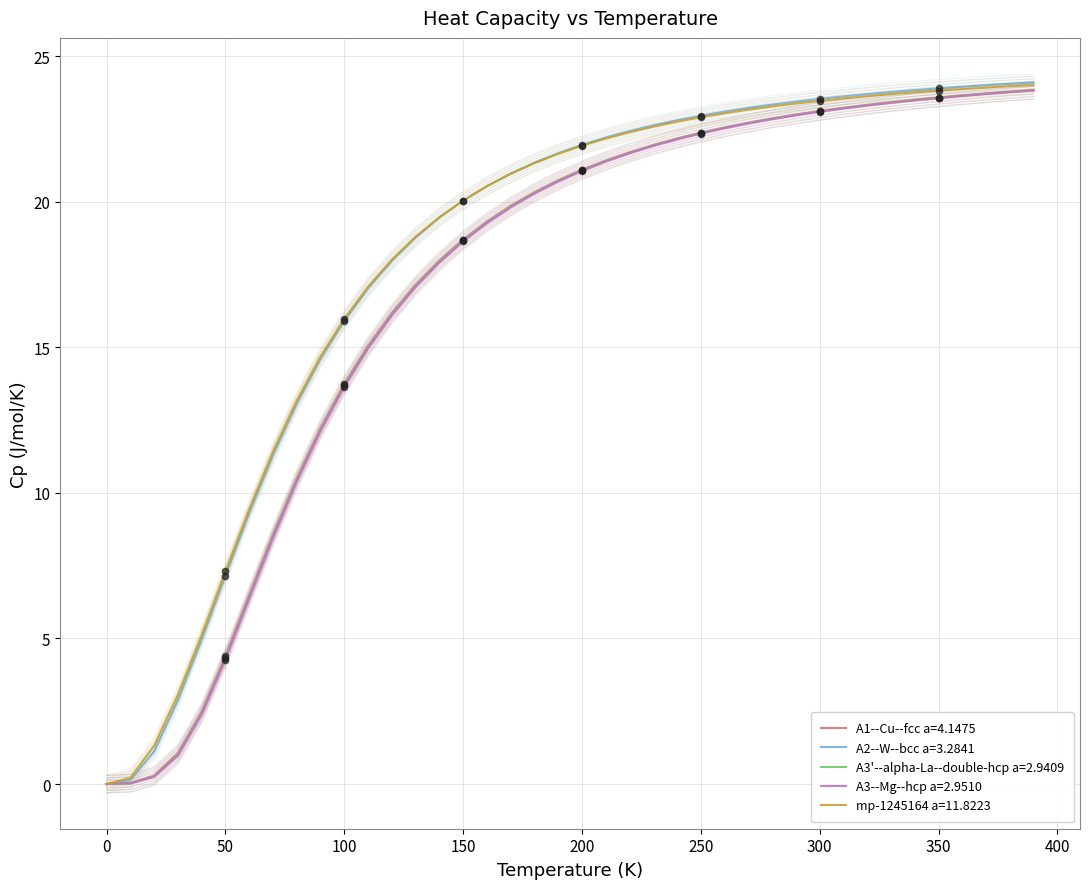

Which series has the largest total across all categories?

mp-1245164 a=11.8223